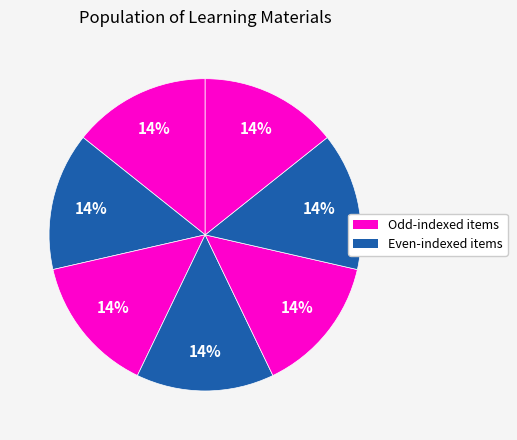

How many segments does this pie chart have?

7